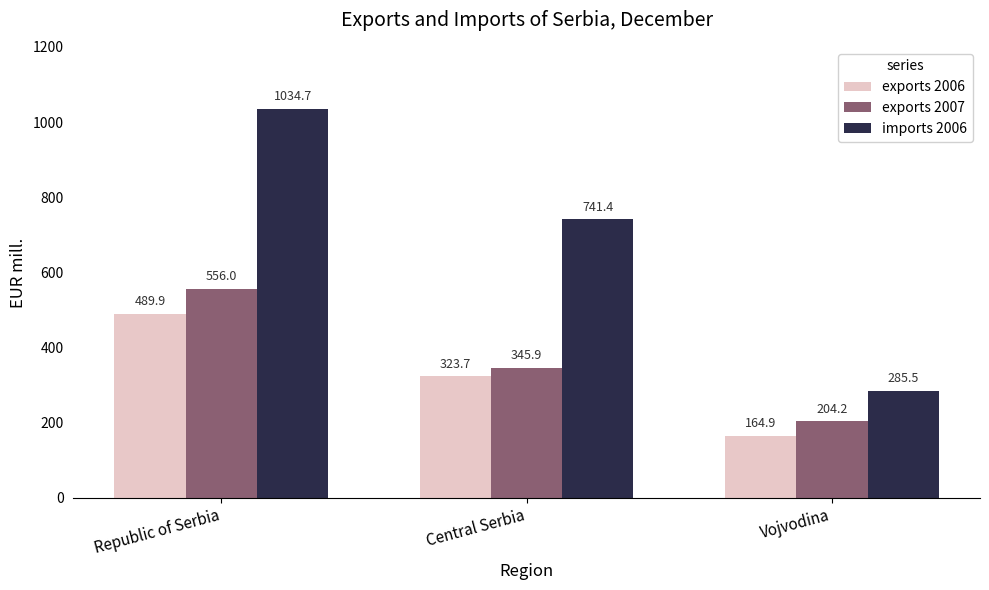

At which label does exports 2006 reach its peak?

Republic of Serbia